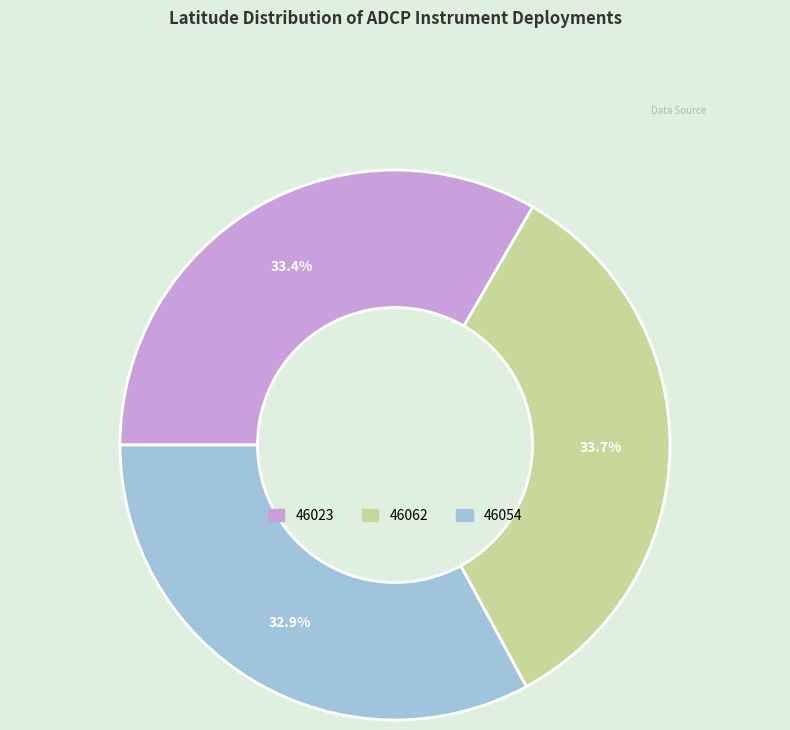

Does any single category account for the majority?

No